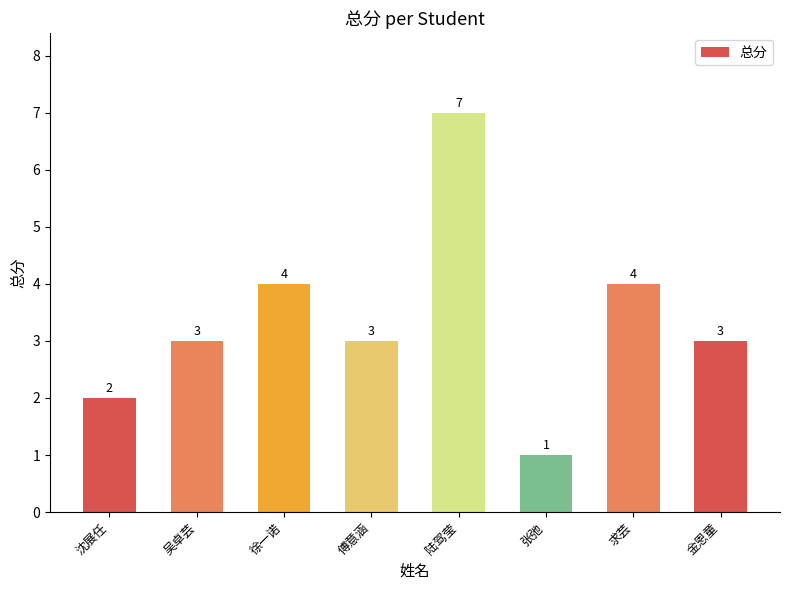

What position from the right is 求芸?

2